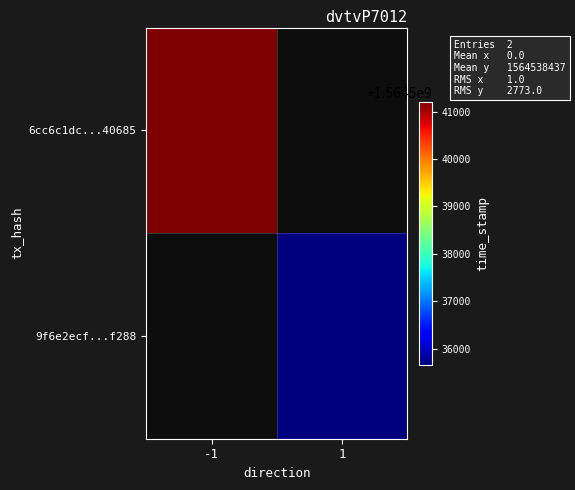

True or false: 6cc6c1dc...40685 has a value of 728615717.5 at -1.

False